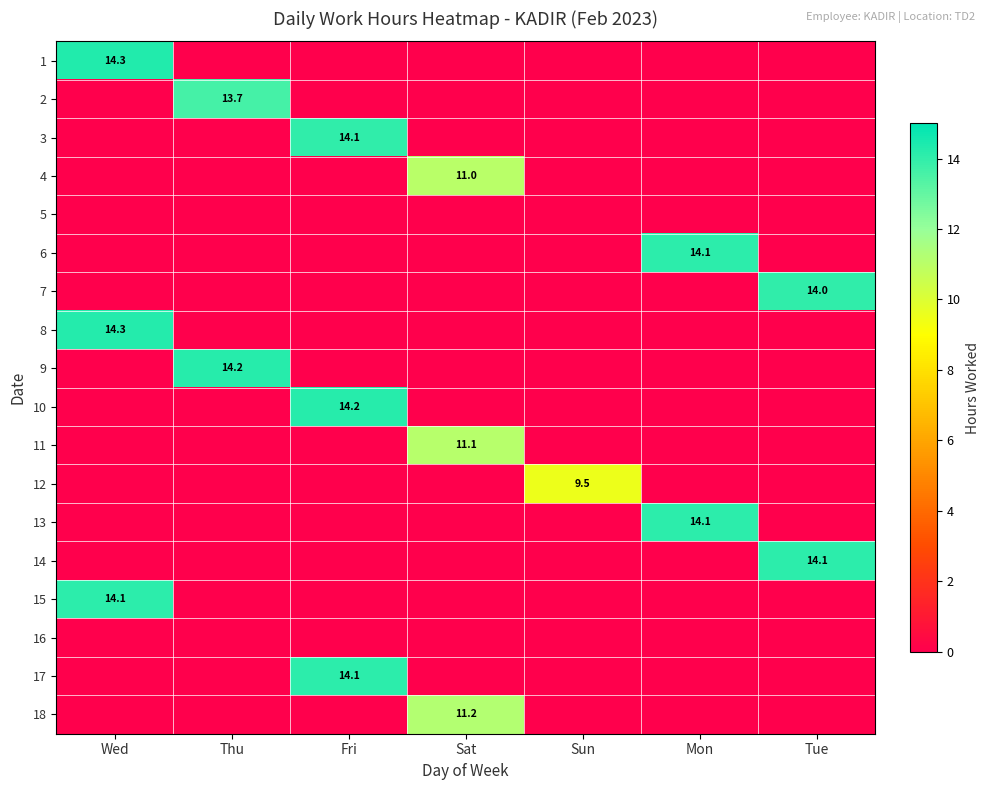

At which category does the chart reach its minimum across all series?

Thu